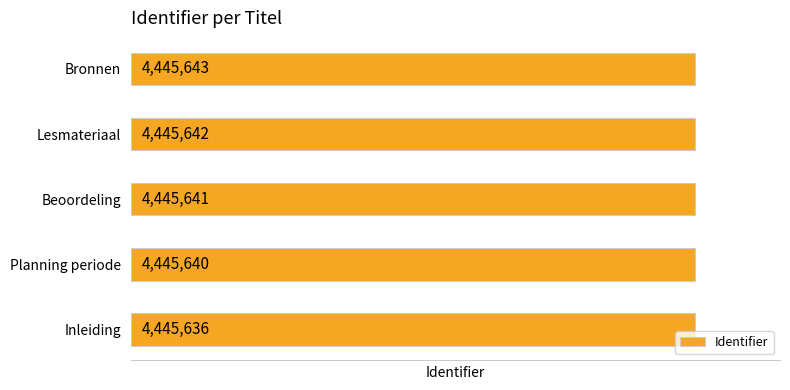

The value at Lesmateriaal is 4445642. True or false?

True